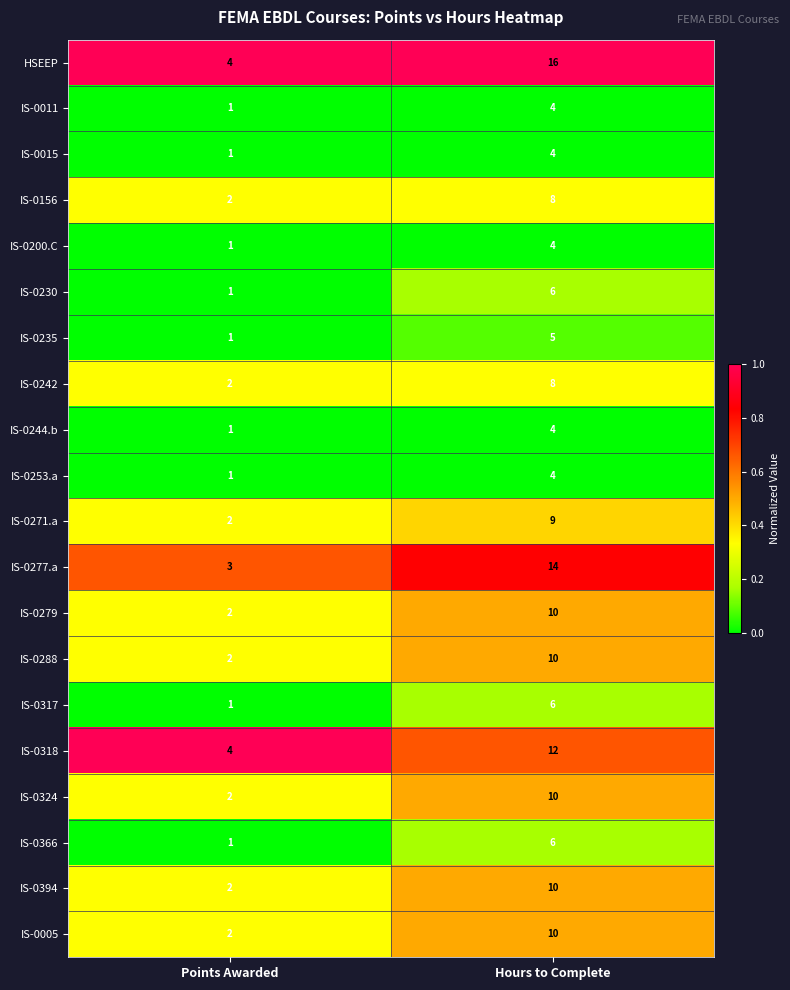

Count the number of data series in this chart.

20